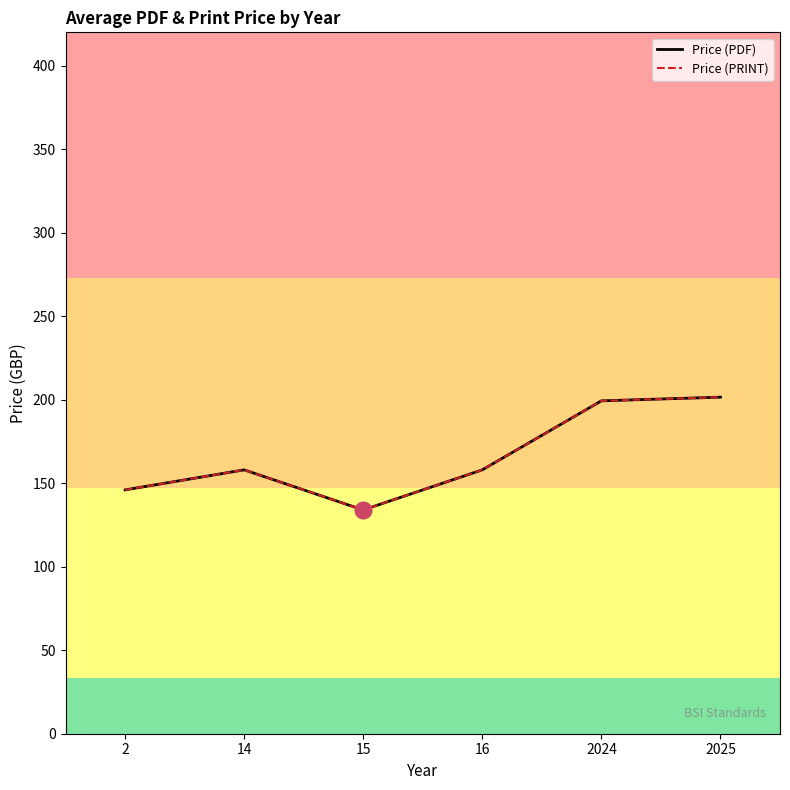

Which series has the widest spread of values?

Price (PDF)